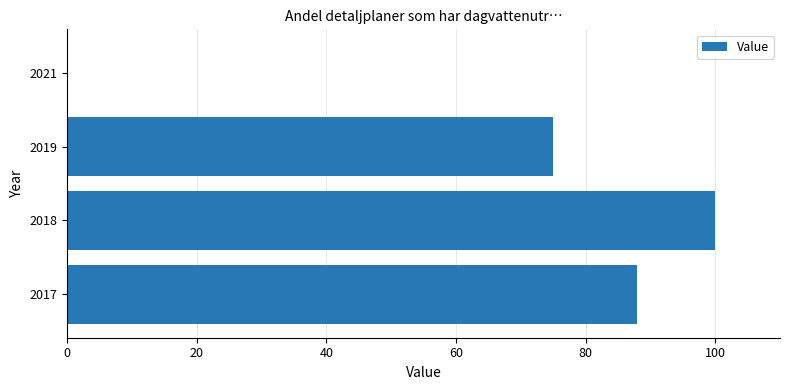

At which label is the value closest to 50?

2019